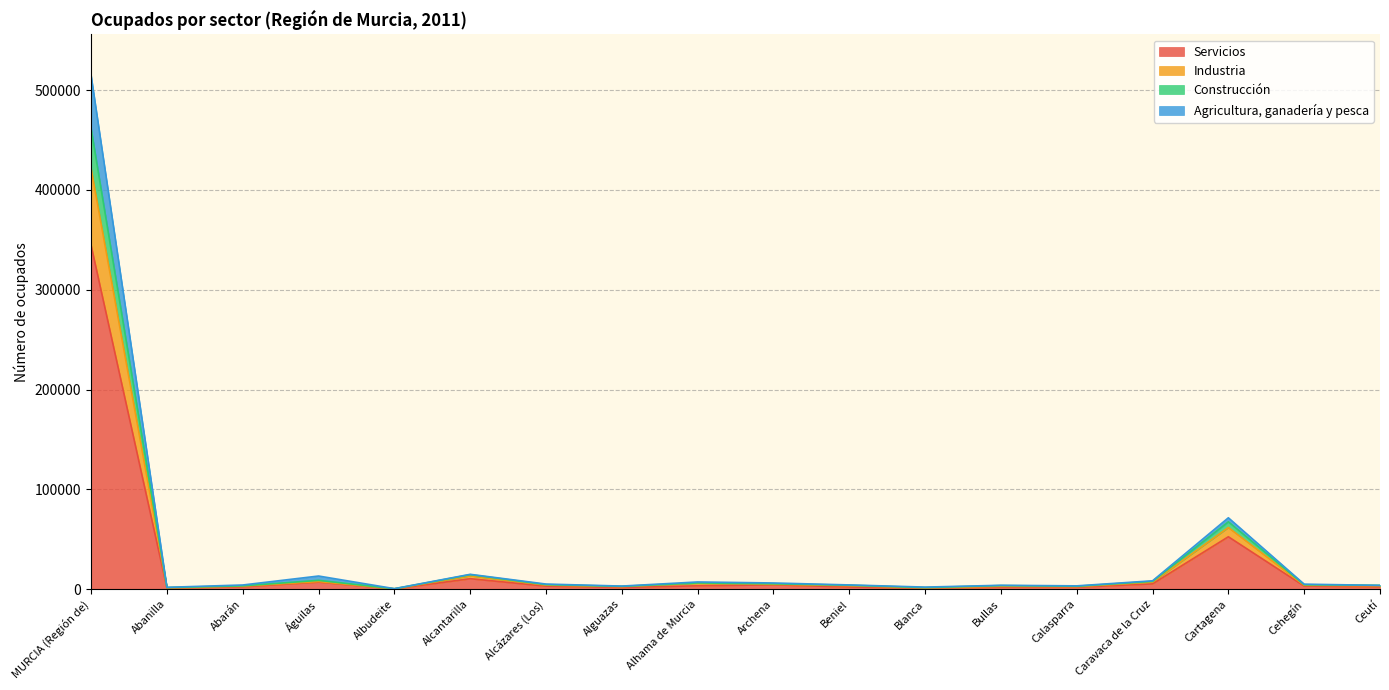

Does the chart display data point markers on the line(s)?

No